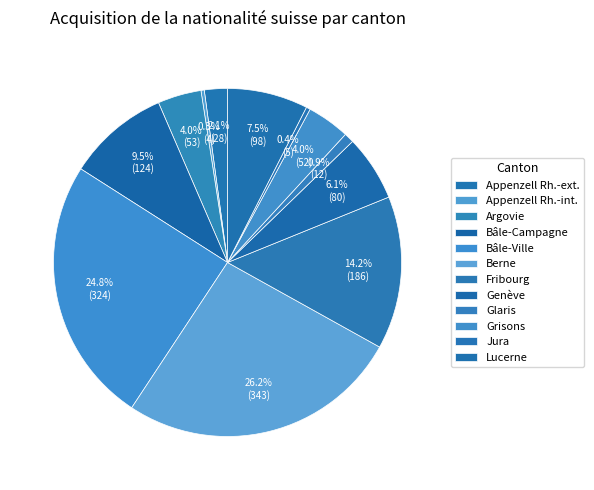

How many segments does this pie chart have?

12